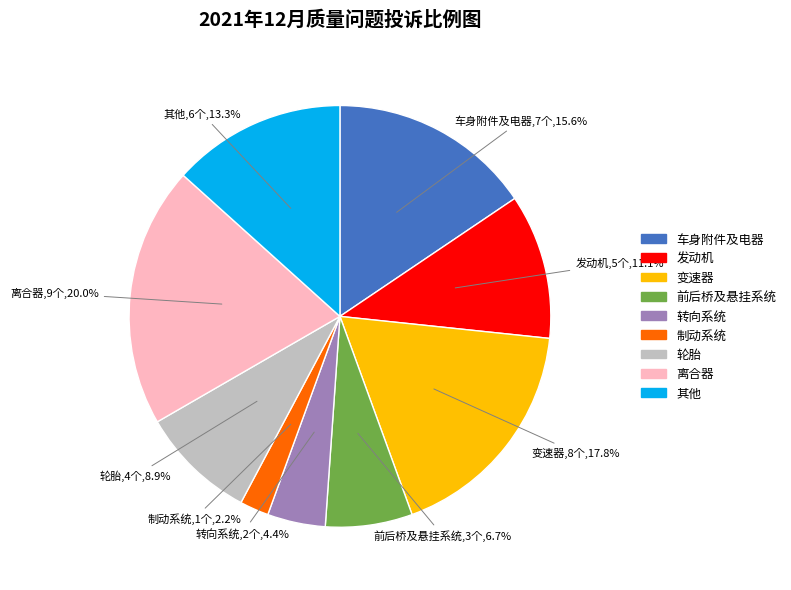

To the nearest percent, what is the difference between the largest and smallest slice percentages?

18%